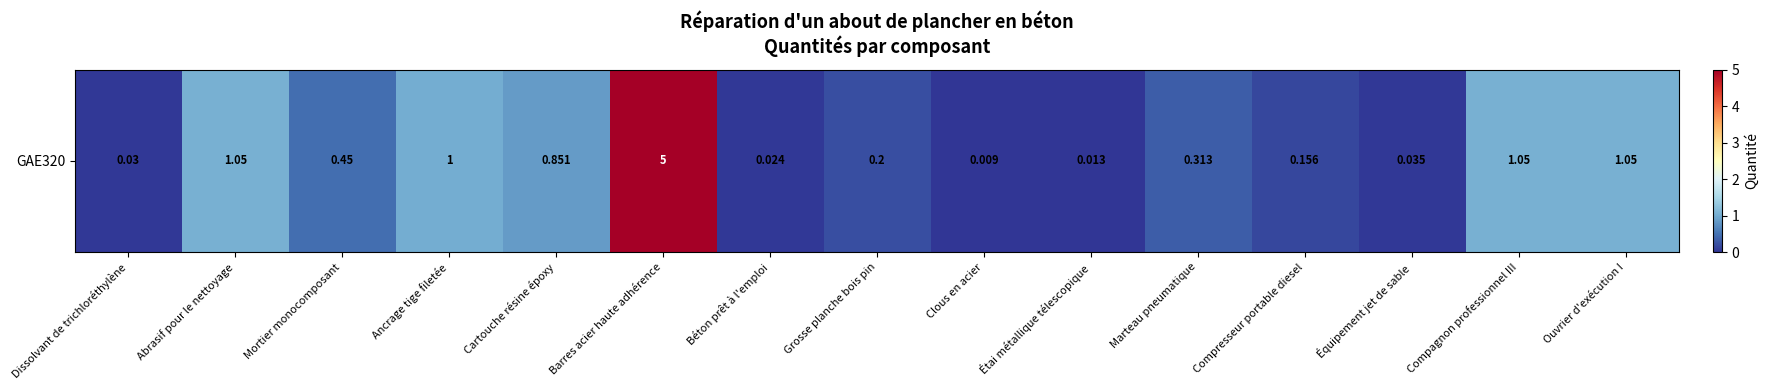

How many series are shown in this chart?

1